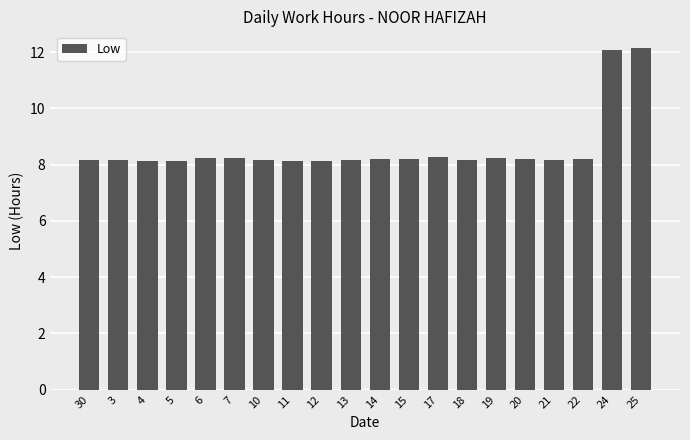

What is the difference between the second highest and second lowest values?

4.0